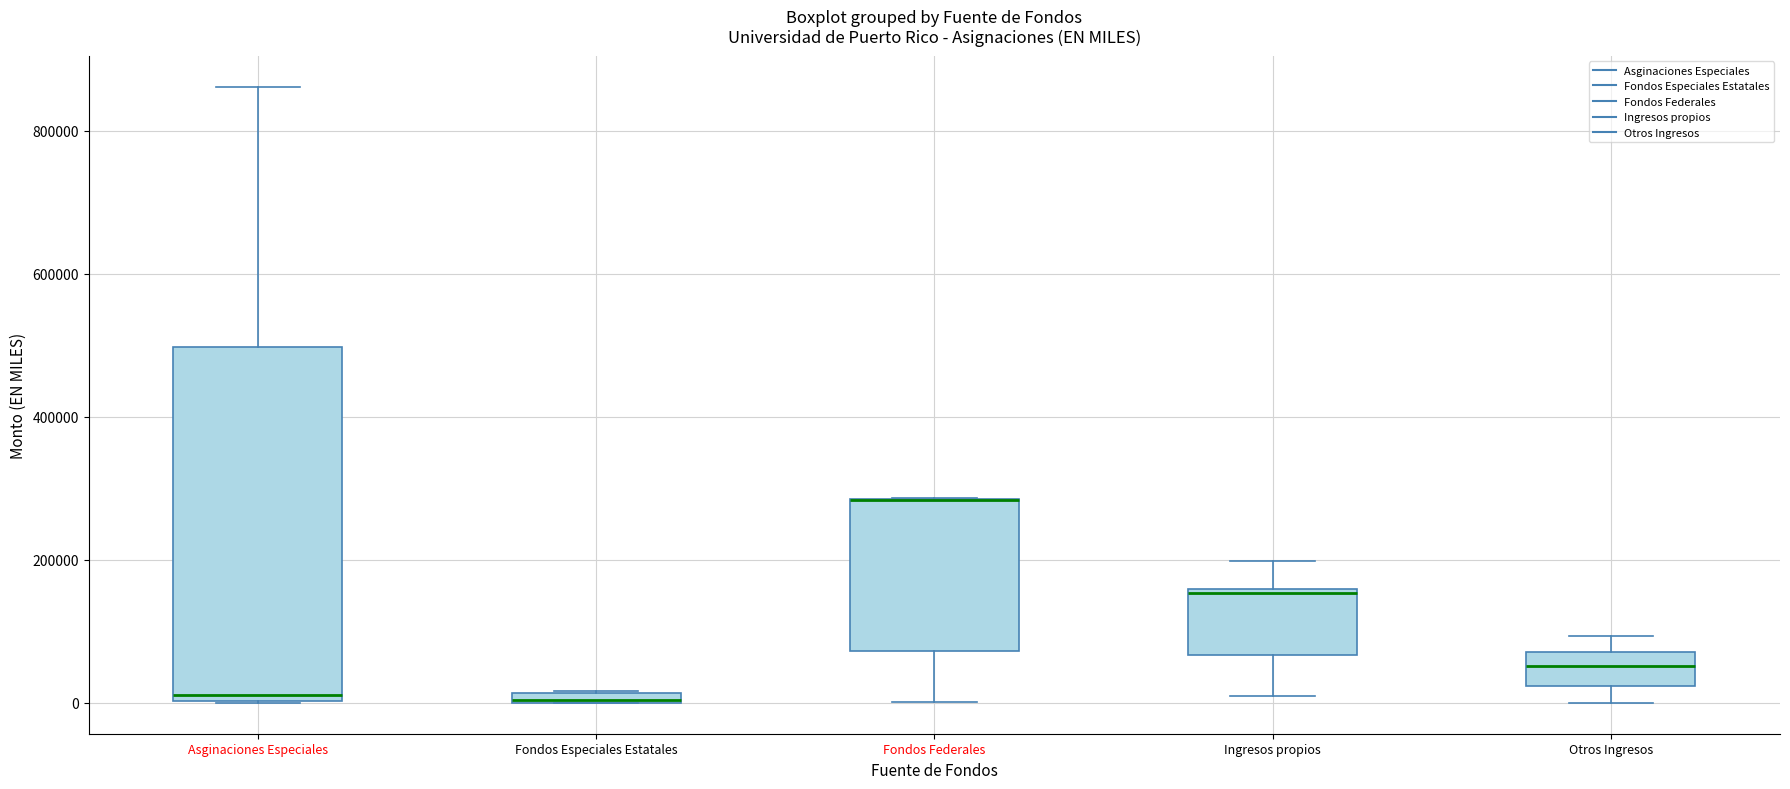

Where is the upper edge of the box for Asginaciones Especiales on the y-axis? The values are not printed on the chart, so give them approximately, as read against the axis.

500000